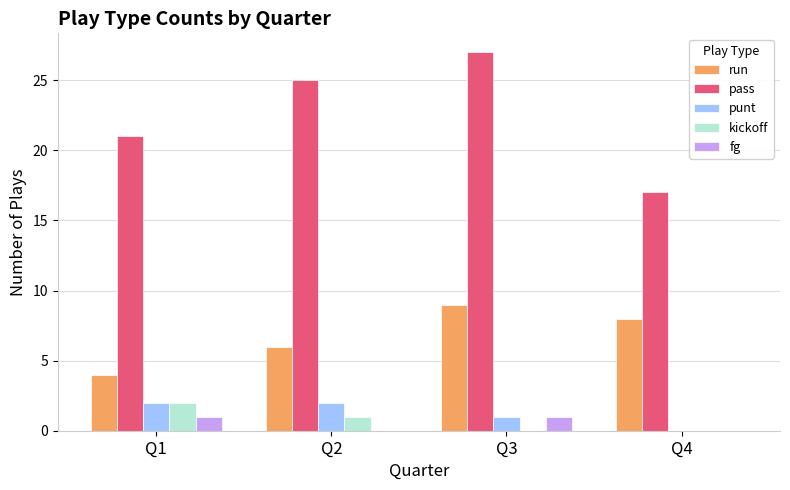

Reading left to right, what are all the values shown in this chart?

run: 4	6	9	8
pass: 21	25	27	17
punt: 2	2	1	0
kickoff: 2	1	0	0
fg: 1	0	1	0